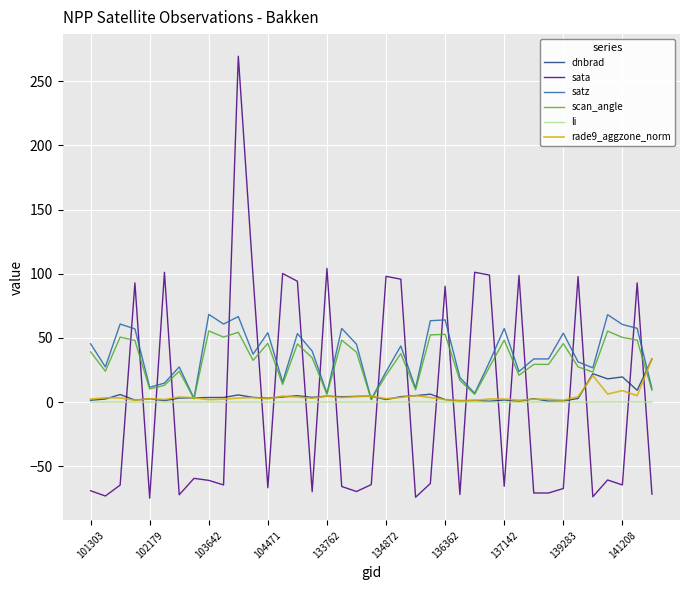

What is the smallest value displayed?

-74.8